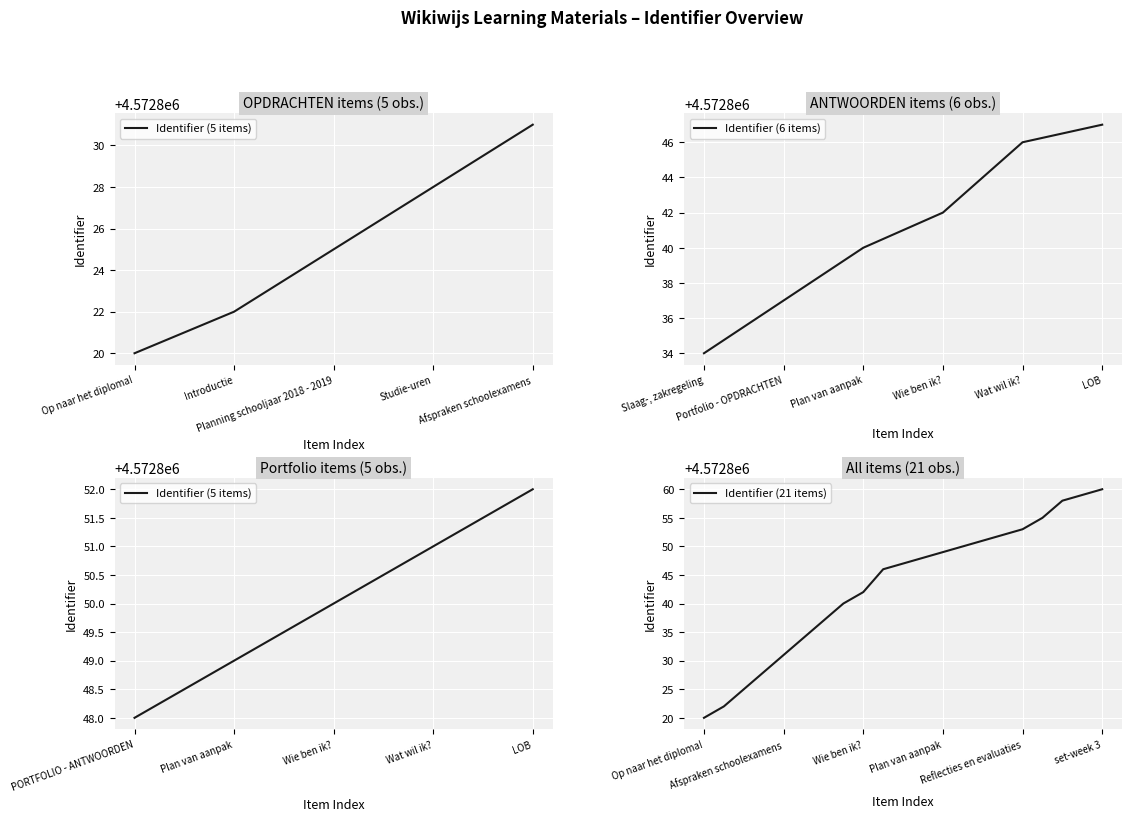

Does the chart display data point markers on the line(s)?

No